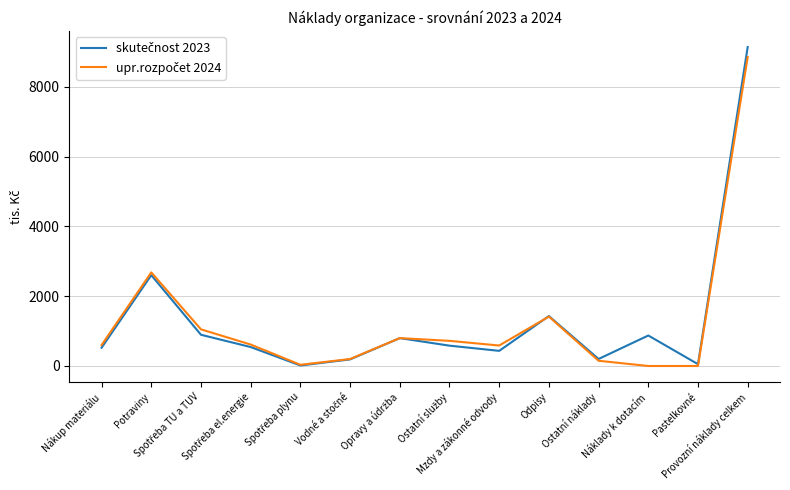

What is the greatest value displayed?

9144